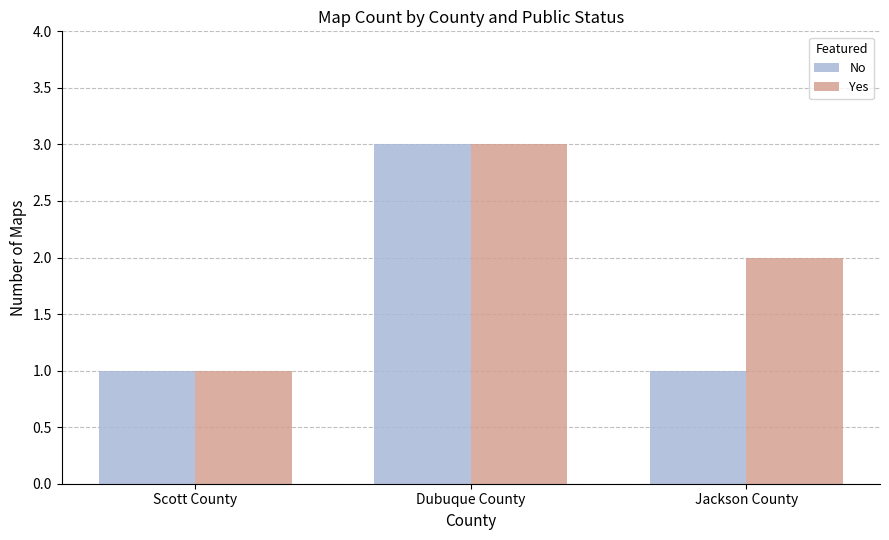

Which series has the largest total across all categories?

Yes